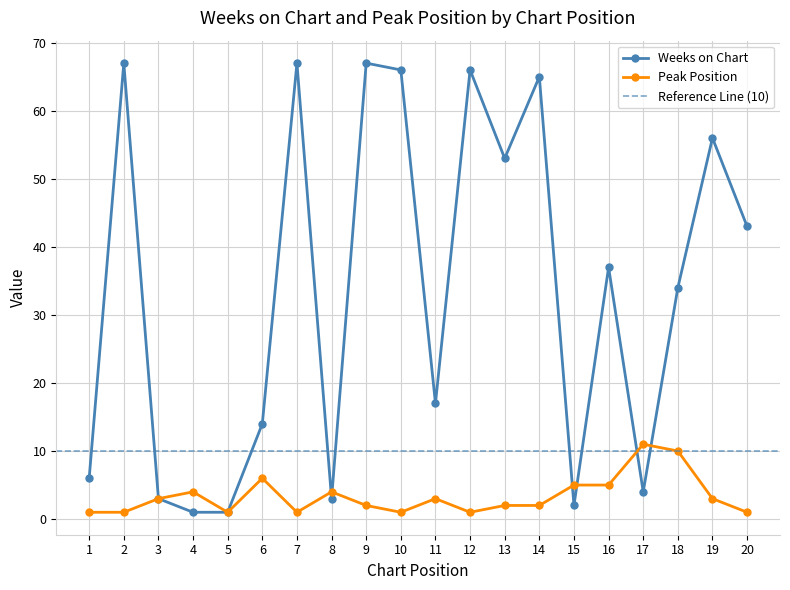

After their last crossing, which series has the higher values: Weeks on Chart or Peak Position?

Weeks on Chart